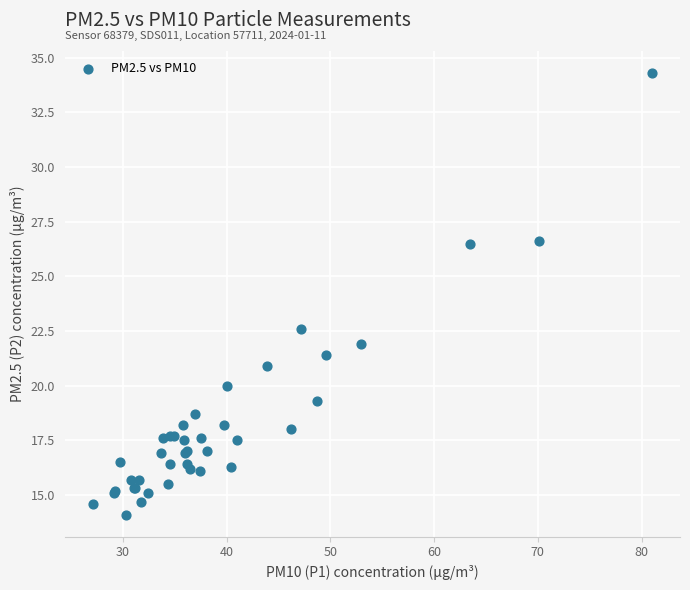

What Y value in the scatter plot is closest to 24?

22.6